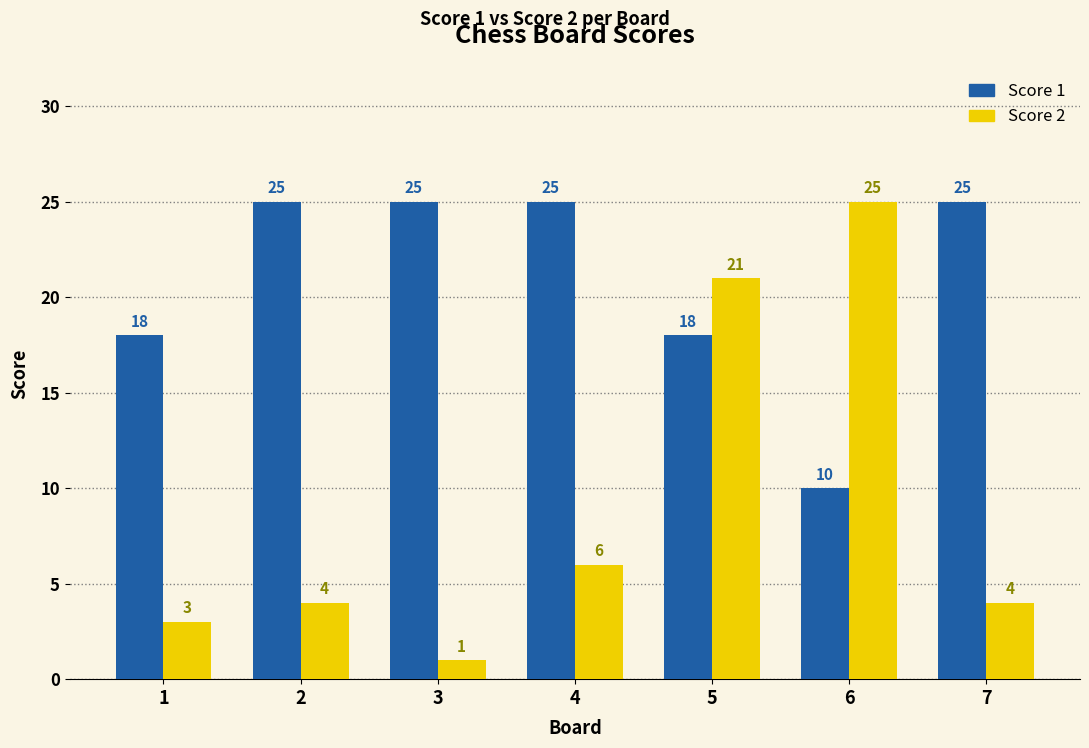

Rank the series at 2 from highest to lowest value.

Score 1, Score 2